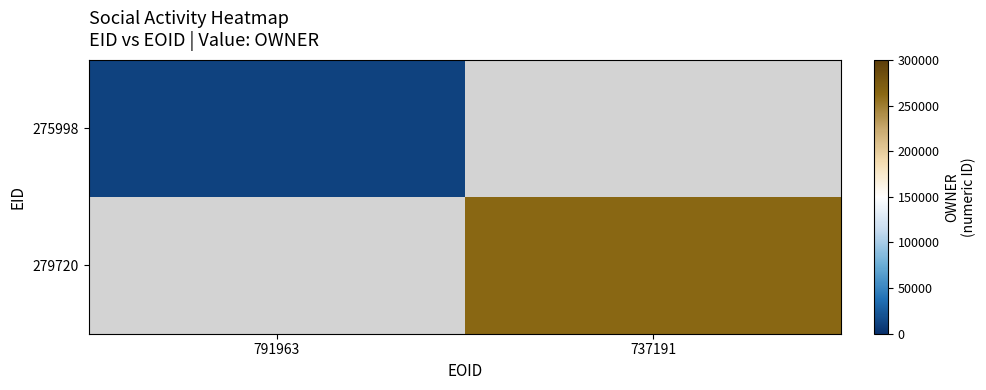

At how many categories does at least one series exceed 214982?

1